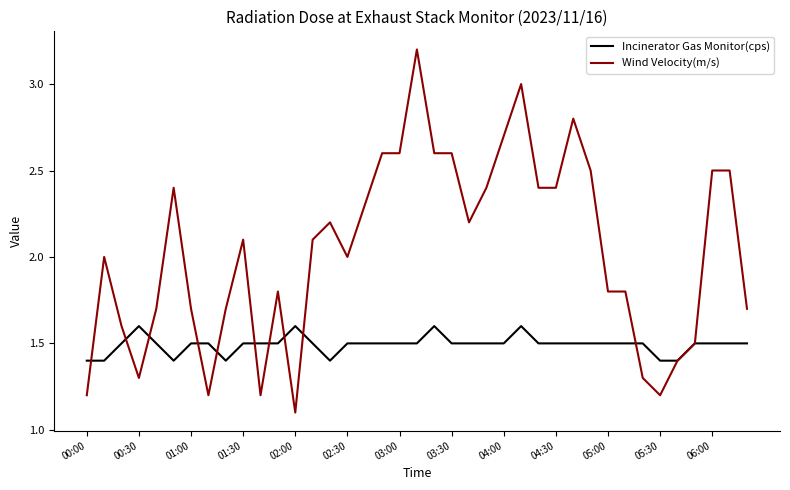

Which series has the widest spread of values?

Wind Velocity(m/s)